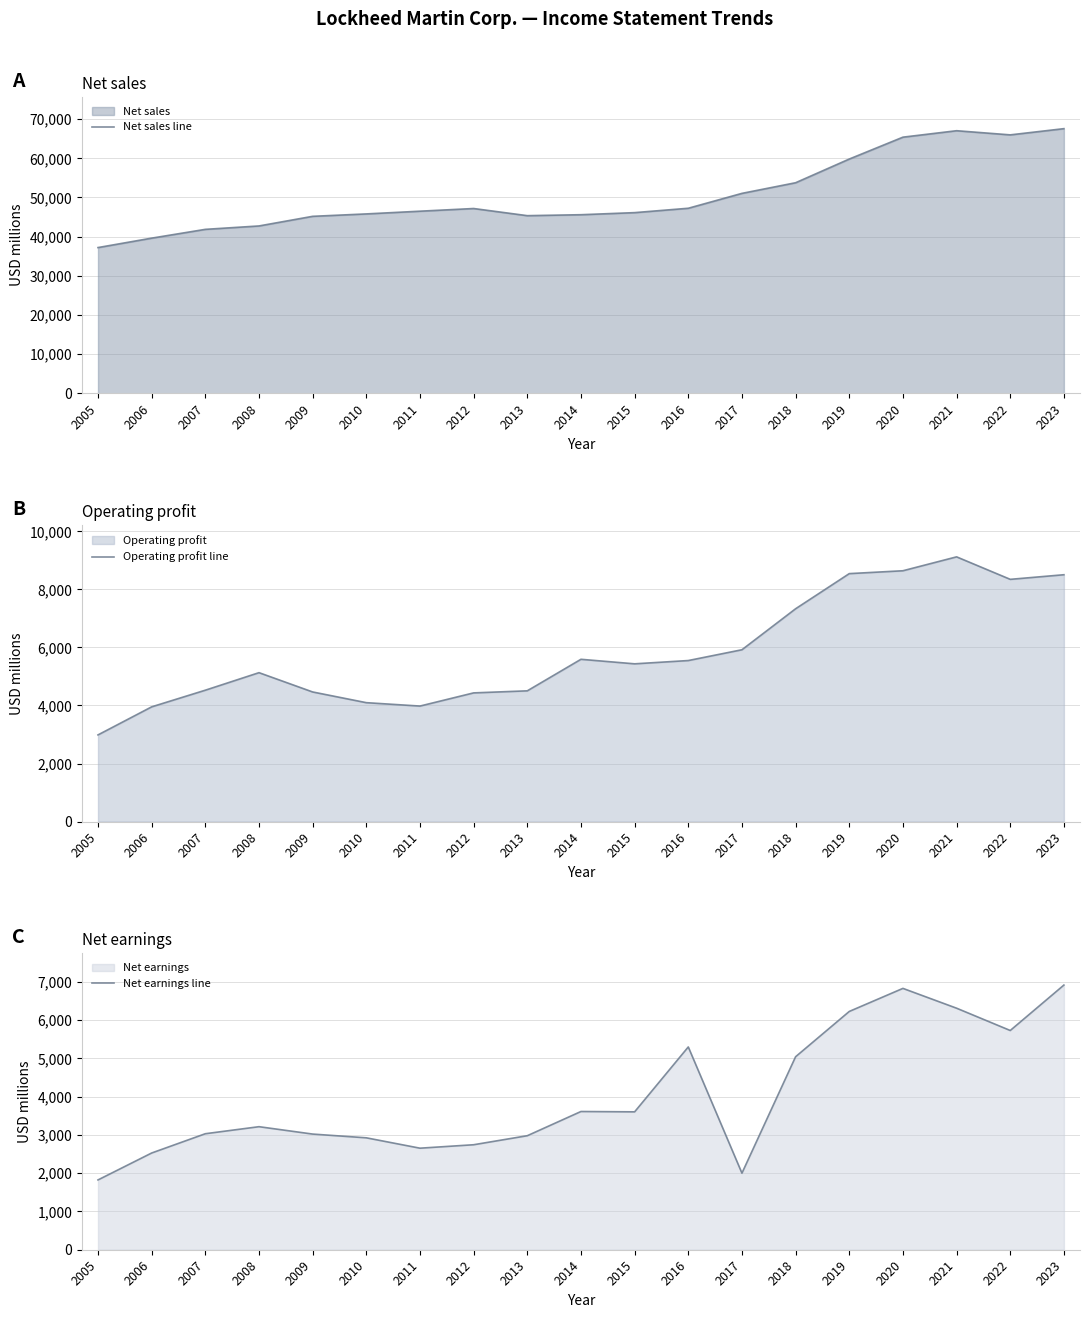

At 2009, list the series in order from smallest to largest.

Net earnings line, Operating profit line, Net sales line